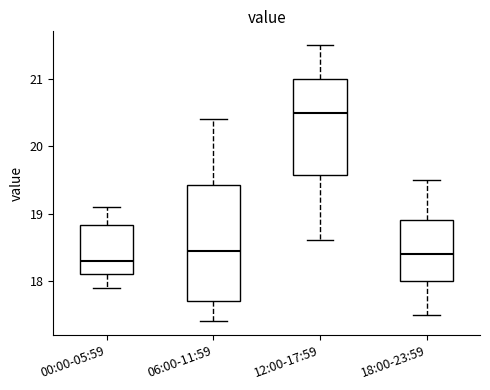

Reading left to right, transcribe this box plot: for each box, give where its median line is, the range the box spans, and where its two whiskers end, as read against the y-axis. The values are not printed on the chart, so give them approximately, as read against the axis.

00:00-05:59: median 18.3, box 18.1 to 18.8, whiskers 17.9 to 19.1
06:00-11:59: median 18.5, box 17.7 to 19.4, whiskers 17.4 to 20.4
12:00-17:59: median 20.5, box 19.6 to 21.0, whiskers 18.6 to 21.5
18:00-23:59: median 18.4, box 18.0 to 18.9, whiskers 17.5 to 19.5